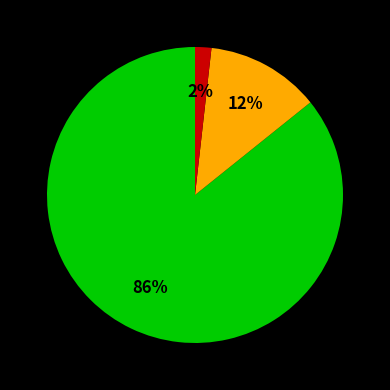

To the nearest percent, what is the difference between the largest and smallest slice percentages?

84%